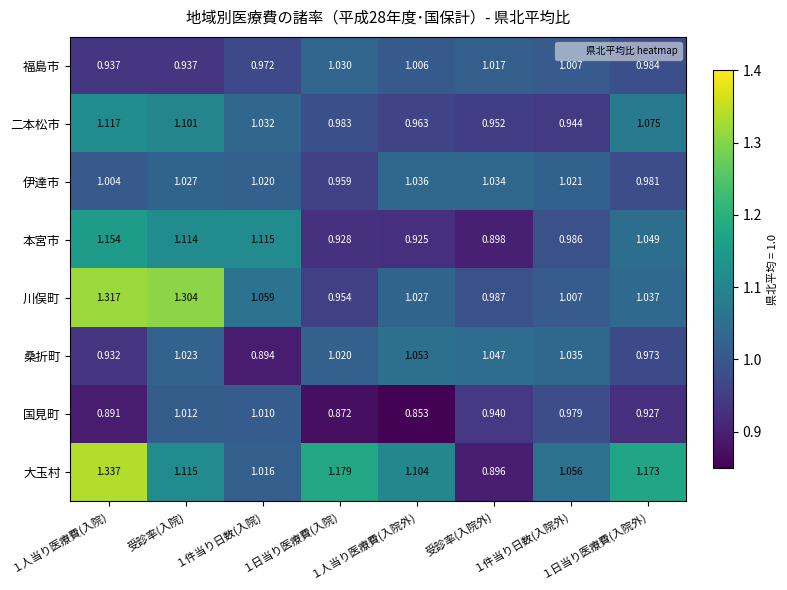

Rank the series by their maximum value, from lowest to highest.

国見町, 福島市, 伊達市, 桑折町, 二本松市, 本宮市, 川俣町, 大玉村